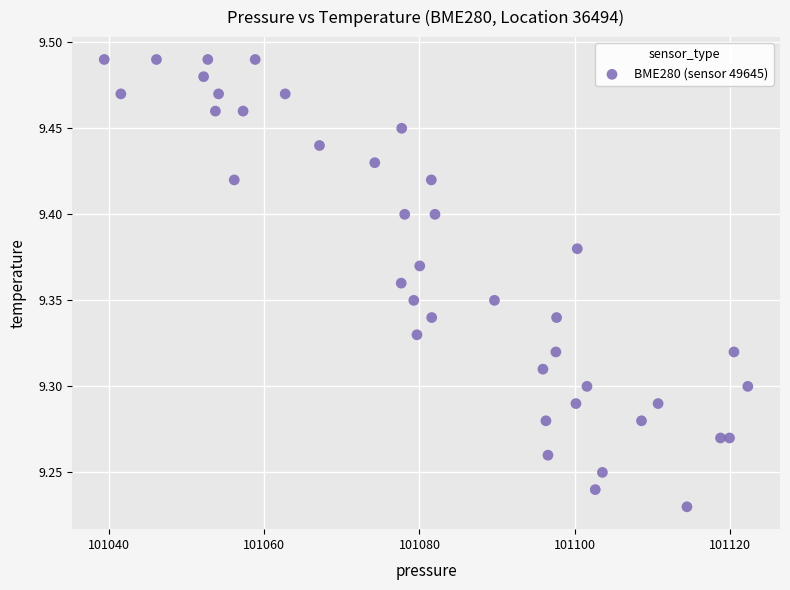

What is the range of X values (max minus min)?

83.0